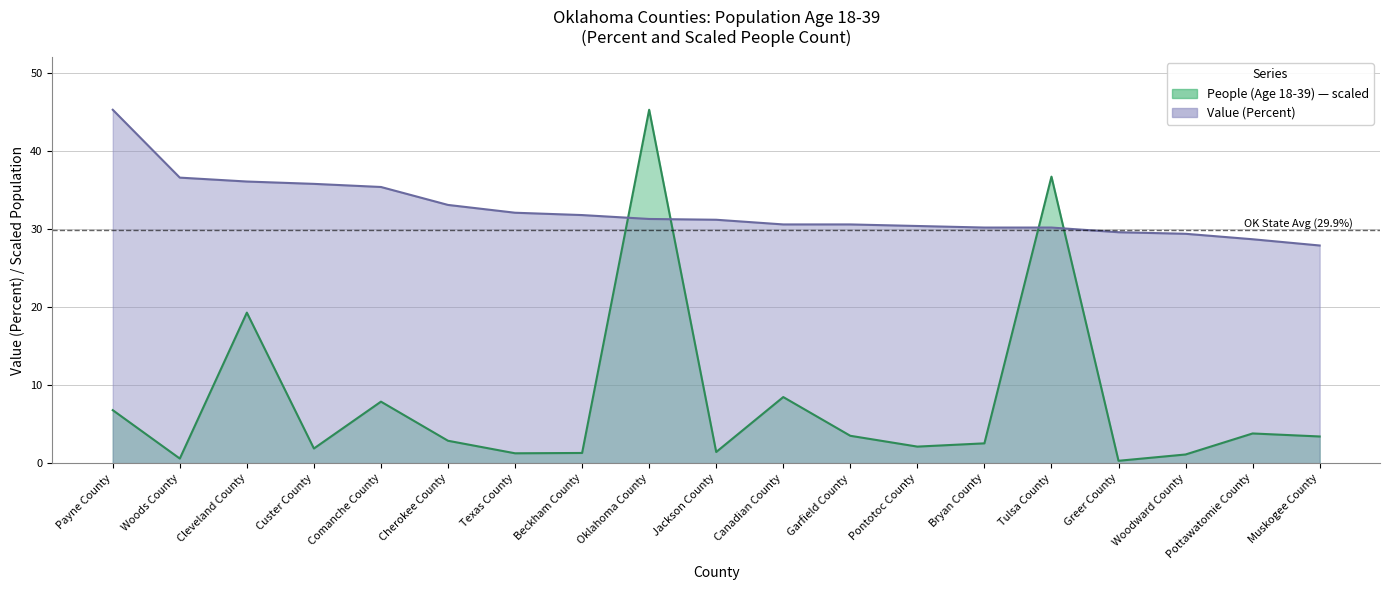

Is it true that People (Age 18-39) equals 0.6 at Woods County?

True